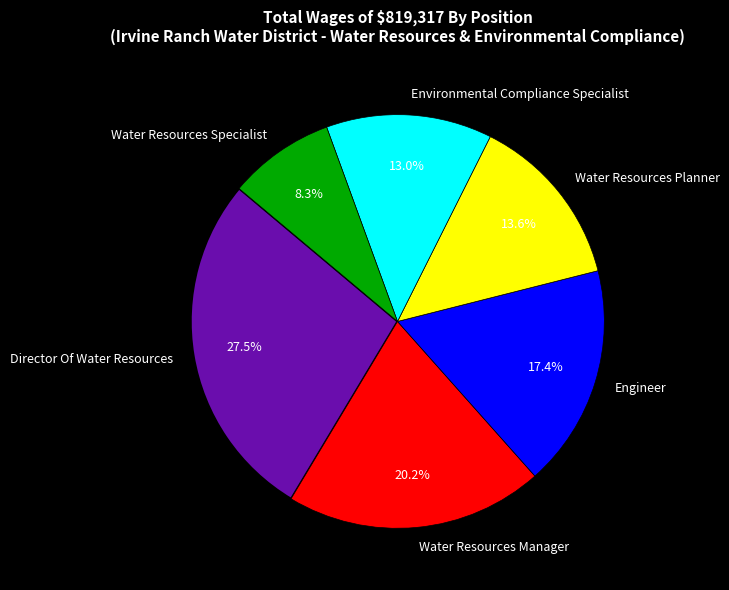

To the nearest percent, what is the difference between the Engineer and Water Resources Specialist slice percentages?

9%